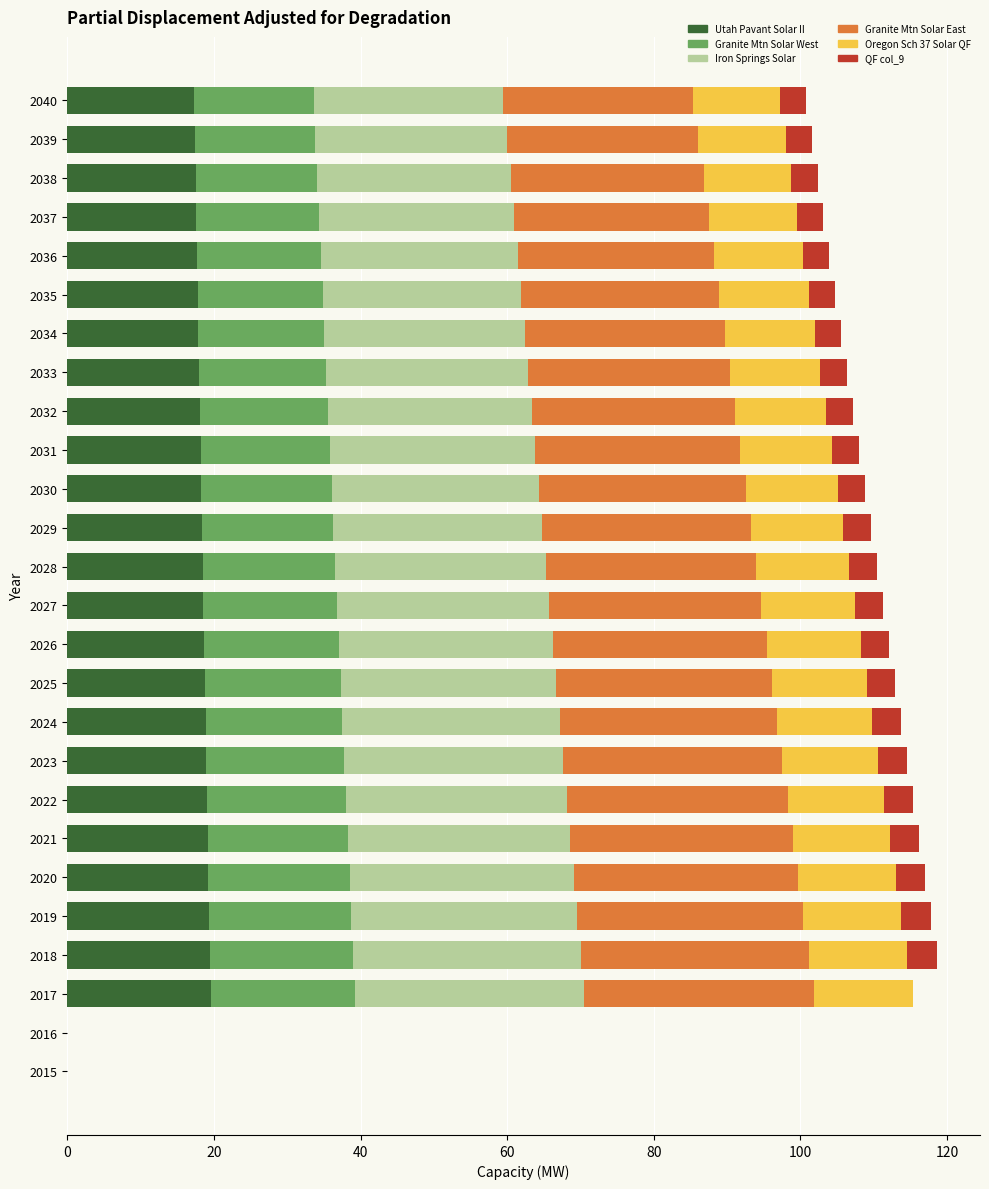

What is the total value across all series at 2034?

105.6